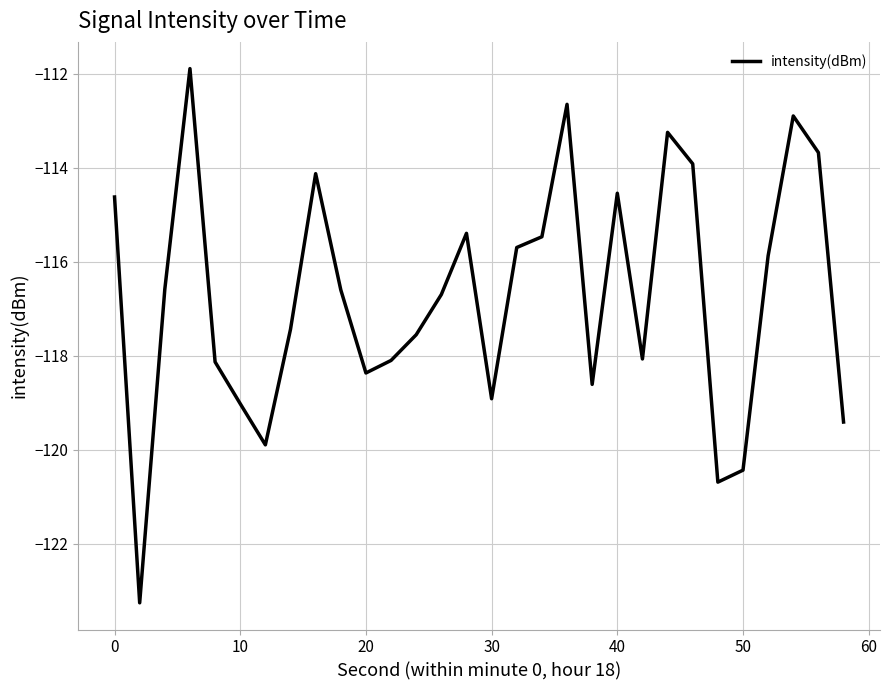

Reading right to left, list all the values displayed in this chart.

-119.4	-113.7	-112.9	-115.9	-120.4	-120.7	-113.9	-113.3	-118.1	-114.5	-118.6	-112.7	-115.5	-115.7	-118.9	-115.4	-116.7	-117.6	-118.1	-118.4	-116.6	-114.1	-117.4	-119.9	-119.0	-118.1	-111.9	-116.6	-123.3	-114.6